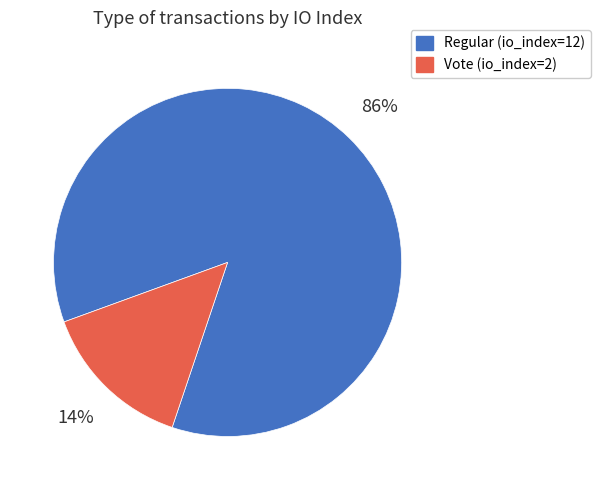

Which has a higher value, Regular or Vote?

Regular